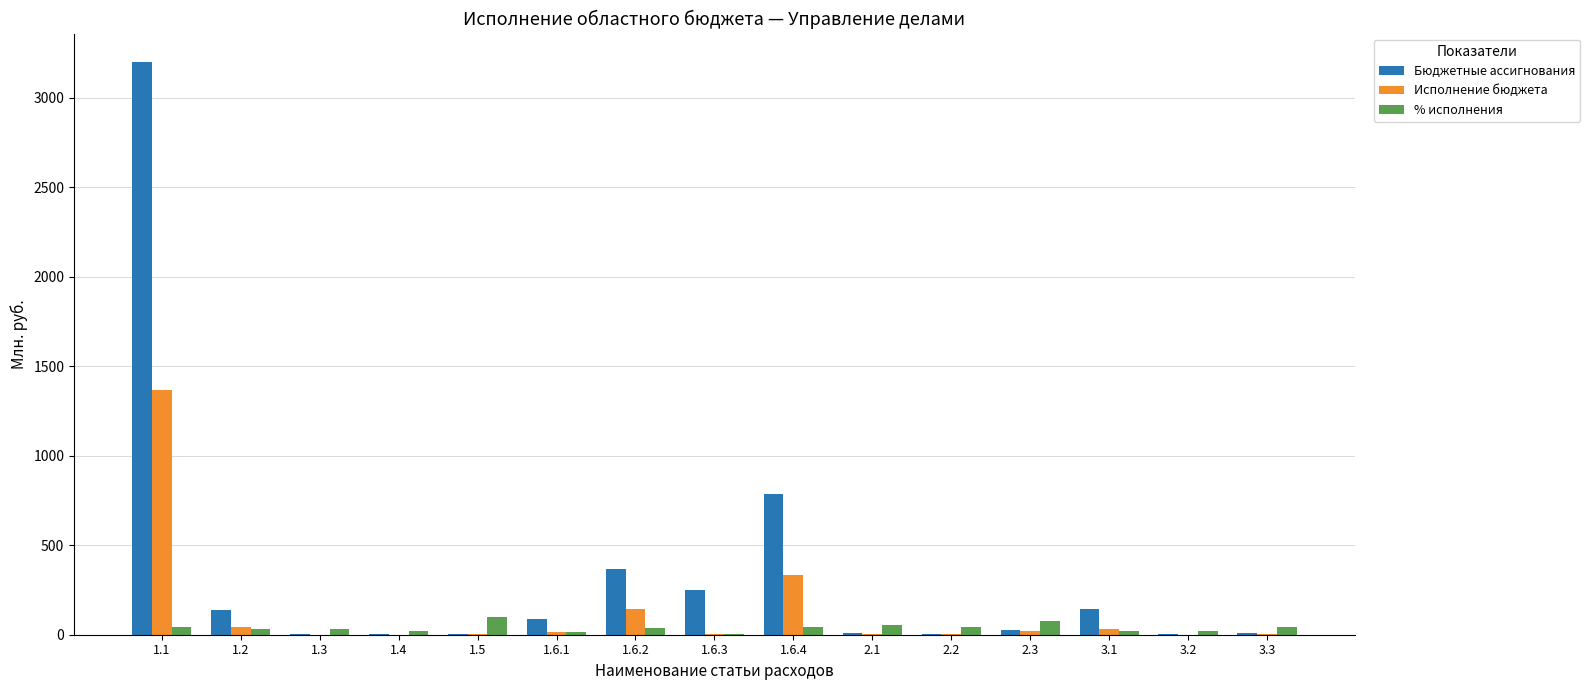

What is the sum of all Исполнение бюджета values?

1967.6